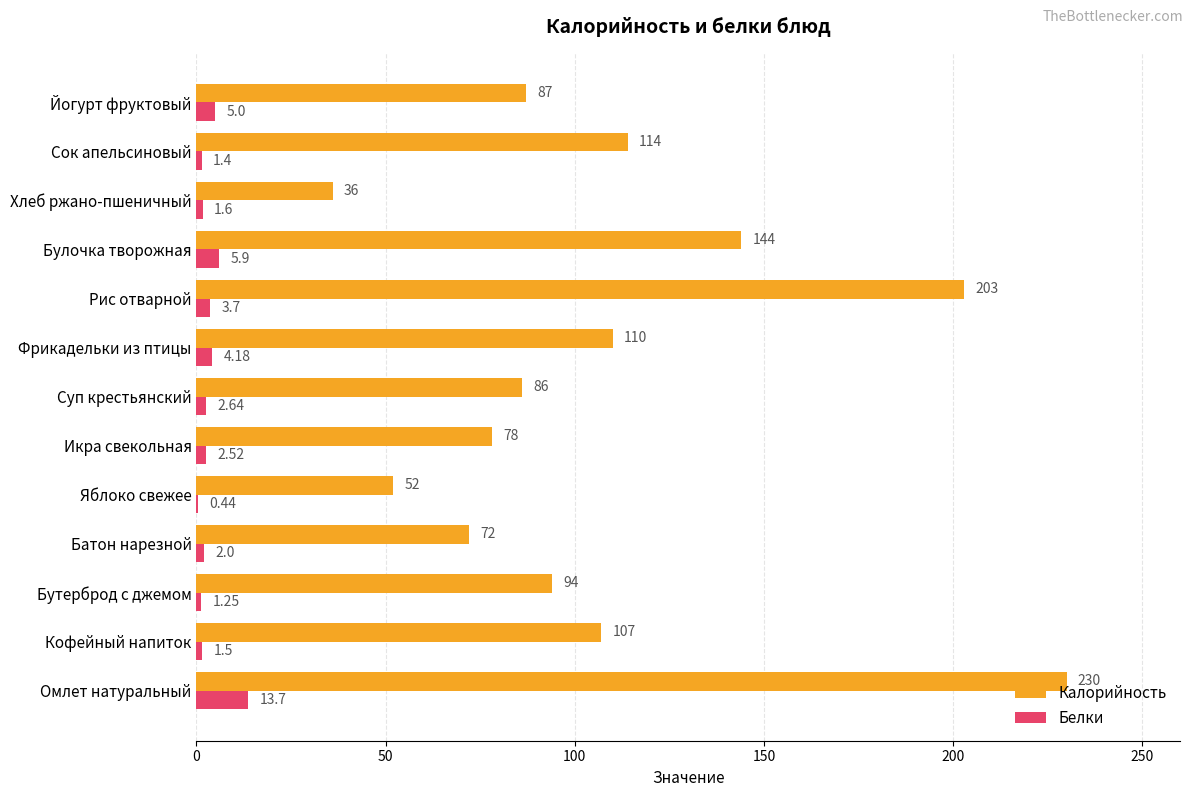

Which category has the highest value across all series?

Омлет натуральный